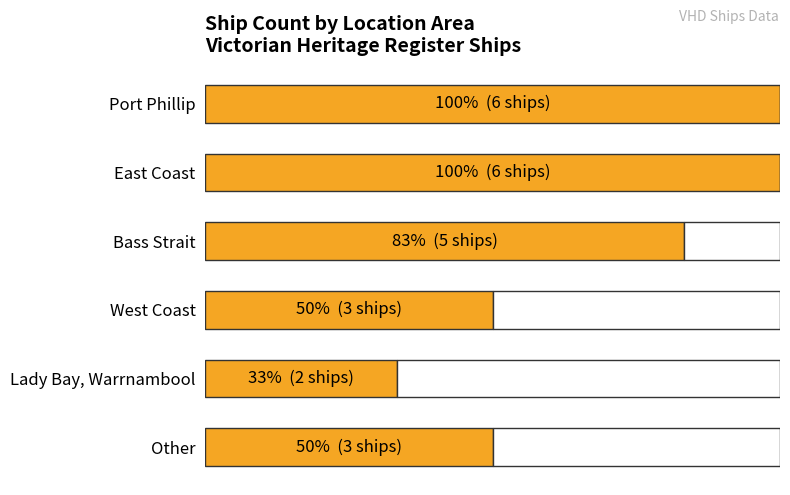

True or false: the data shows 2 at 3.

False